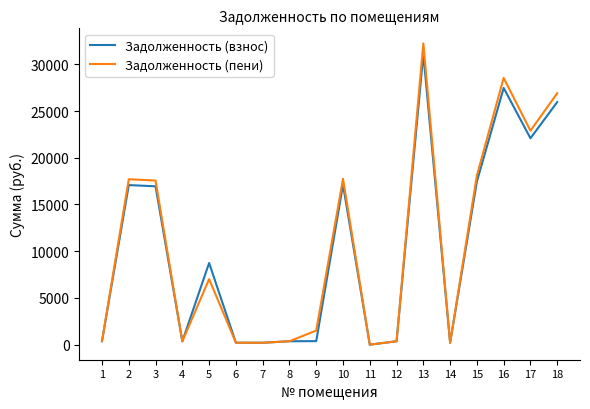

Which series changed the most between 5 and 15?

Задолженность (пени)